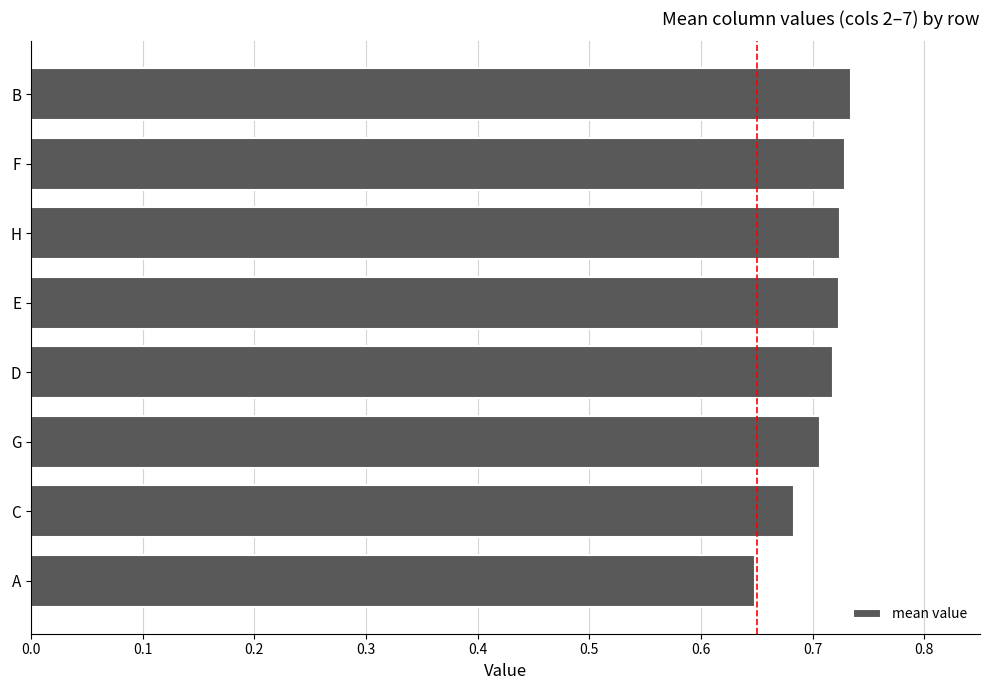

The value at E is 0.5. True or false?

False